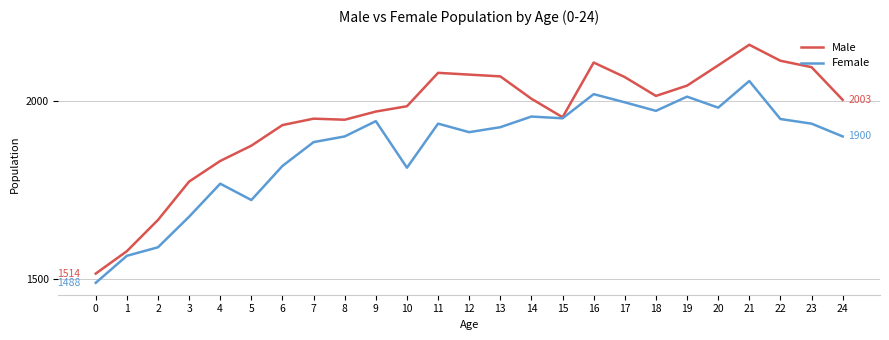

Which series has the widest spread of values?

Male